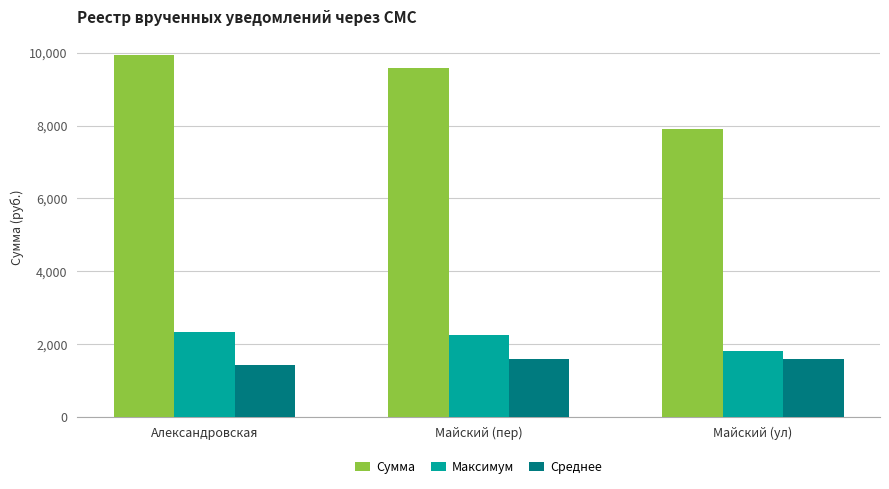

At which label does Среднее reach its minimum?

Александровская